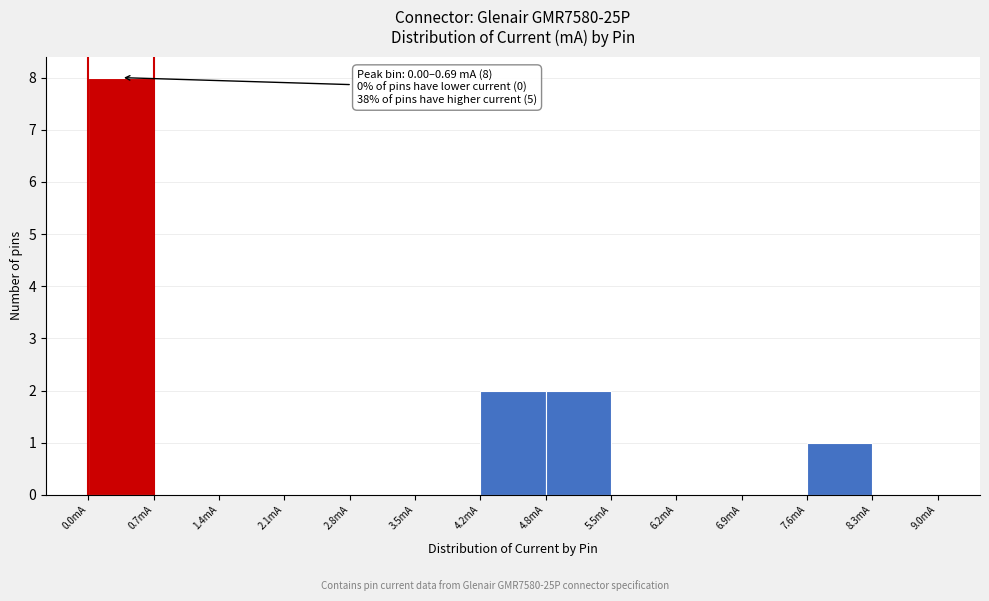

Over which range of the x-axis is the bar tallest?

0.0 to 0.7